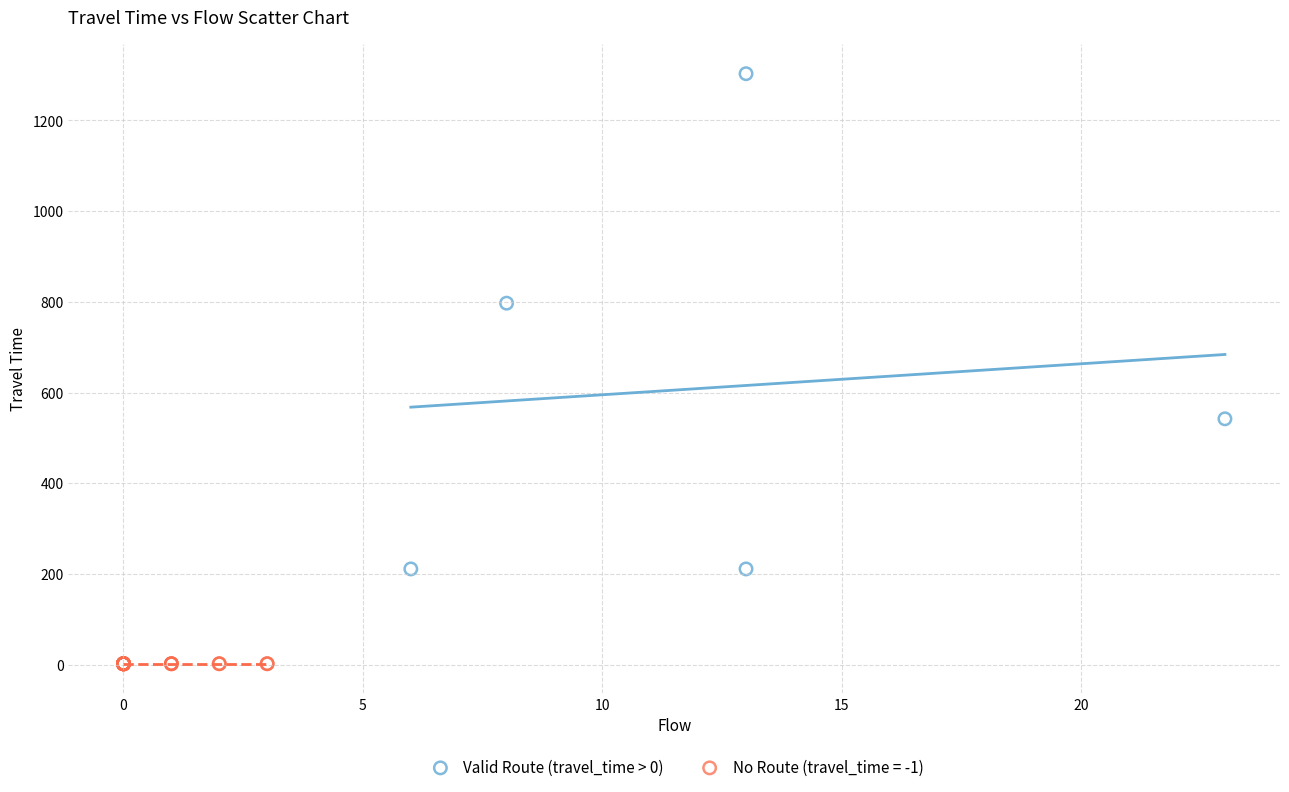

Which series contains the lowest Y value?

No Route (travel_time = -1)